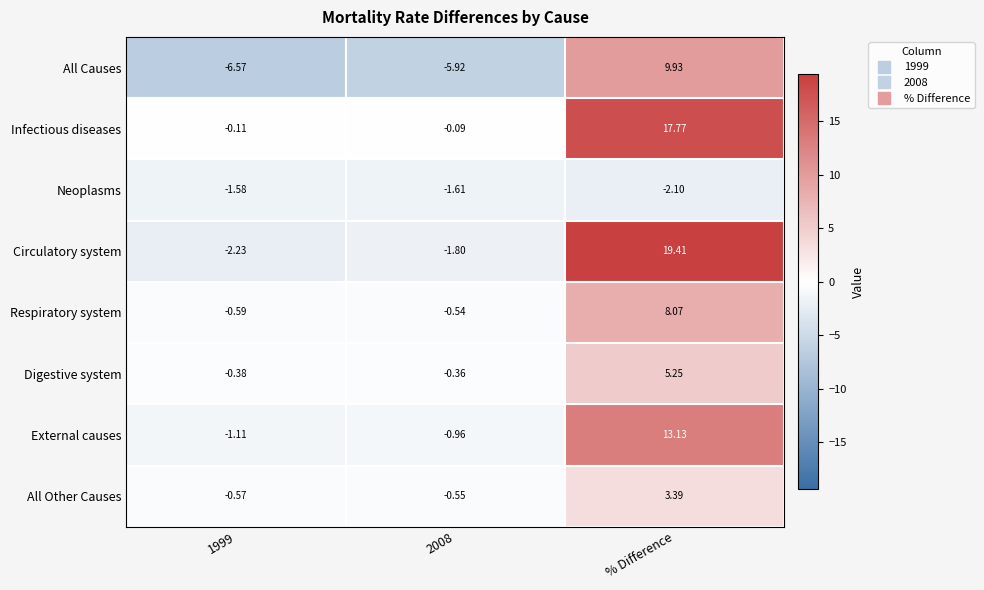

Which series changed the most between 1999 and % Difference?

Circulatory system